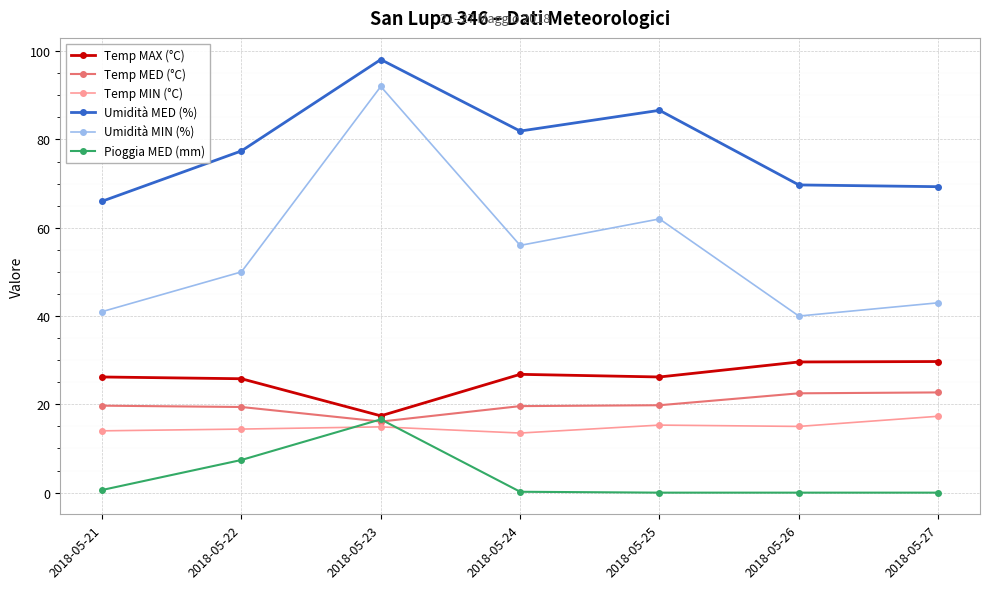

What is the difference between the Pioggia MED (mm) values at 2018-05-25 and 2018-05-22?

7.4